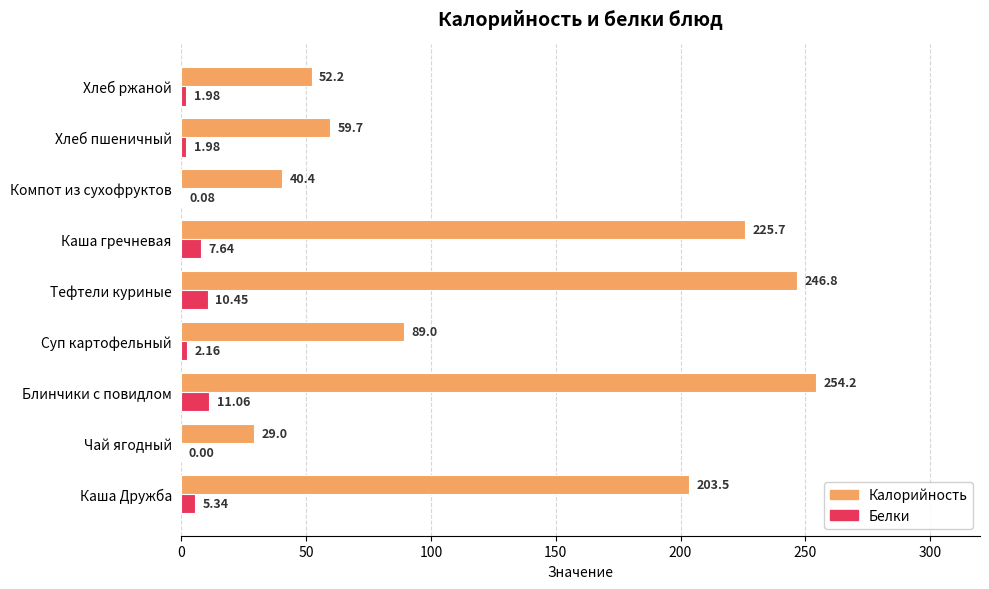

Which category has the highest value in the Калорийность series?

Блинчики с повидлом